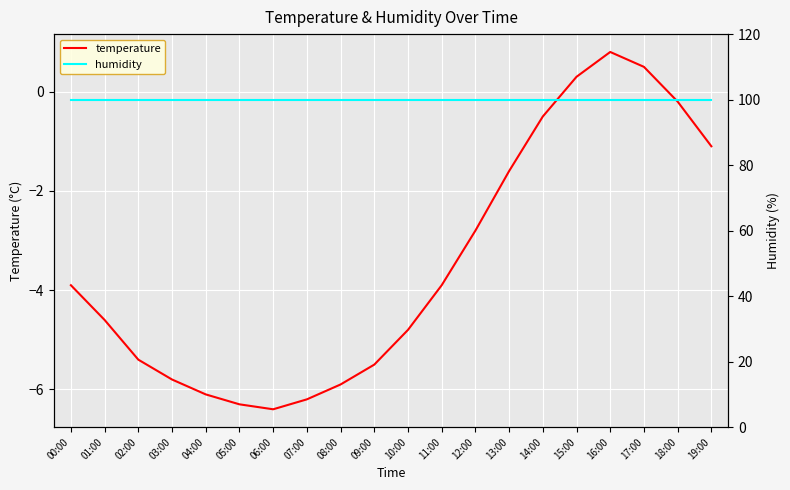

How many lines are shown in the chart?

2